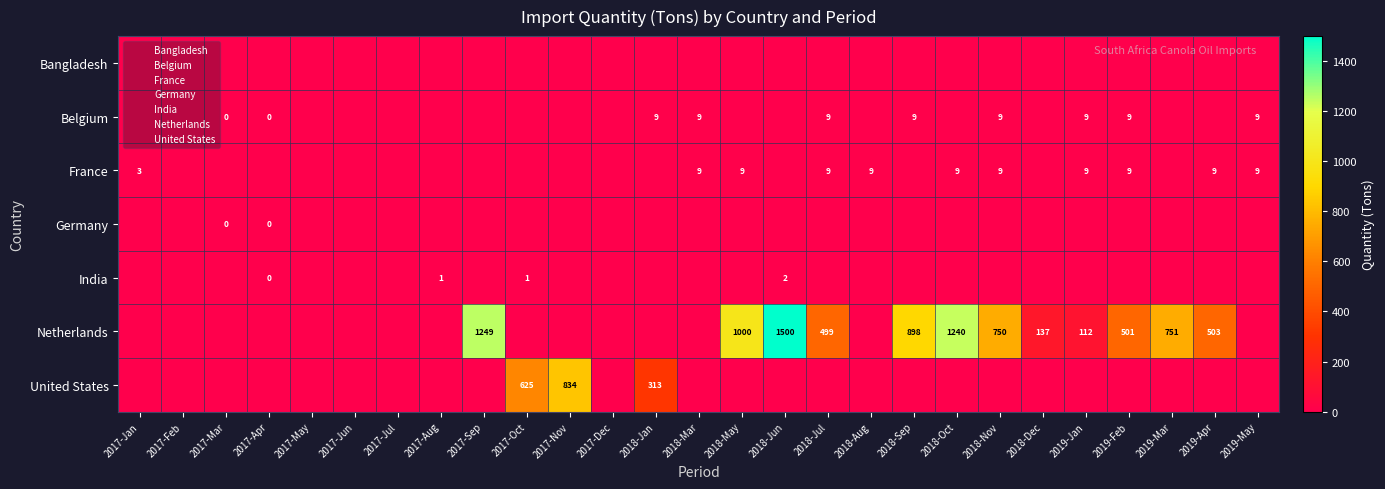

List the series in order of their peak value, lowest first.

Bangladesh, Germany, India, Belgium, France, United States, Netherlands